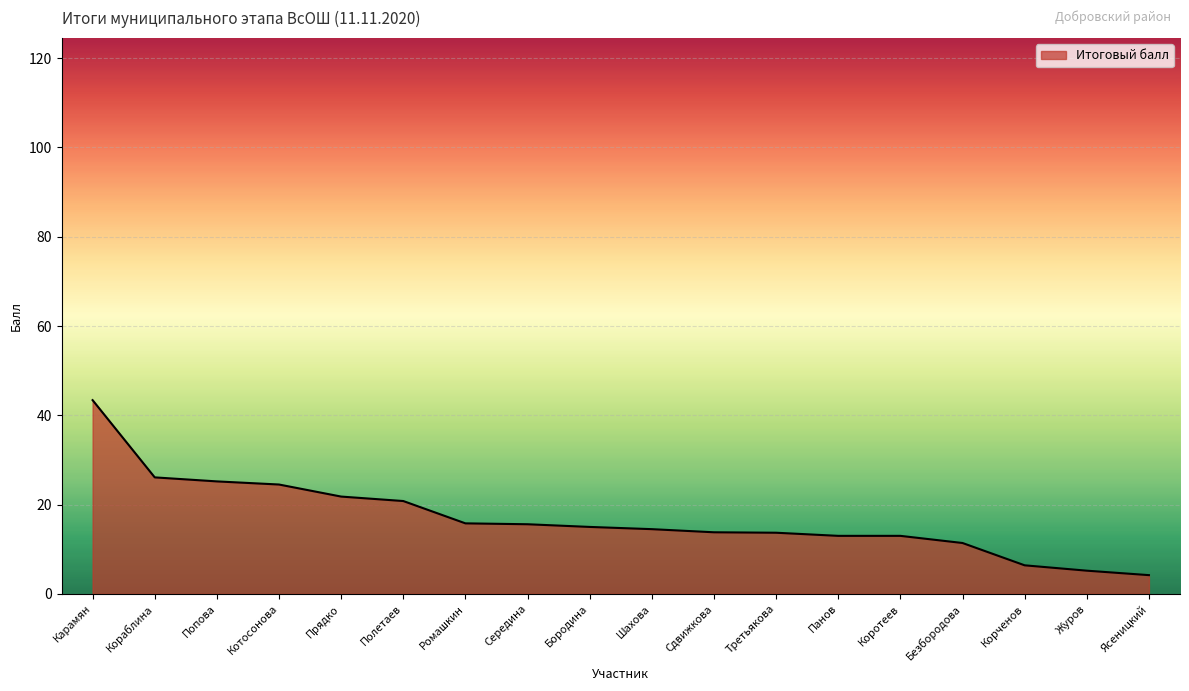

Does the chart display data point markers on the line(s)?

No